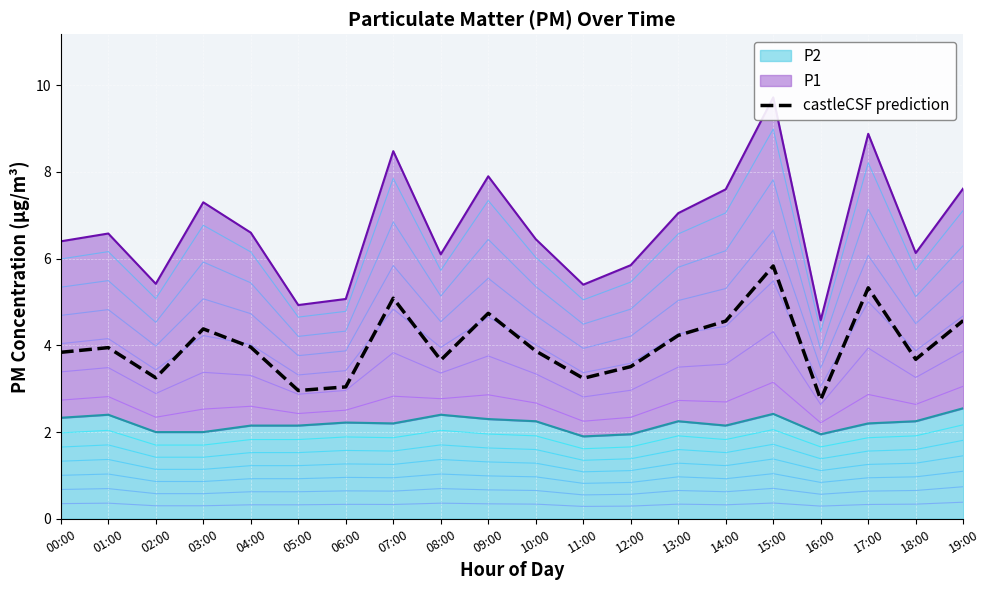

What is the value of the 7th point from the left?

3.0